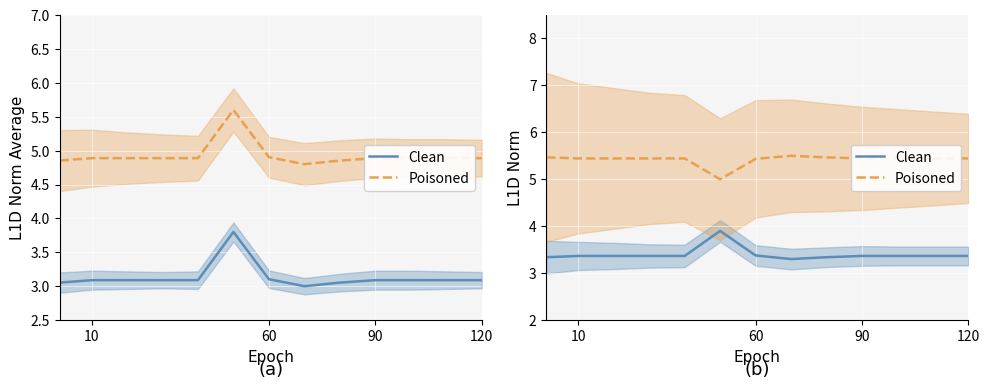

What is the lowest value of the Clean series?

3.3